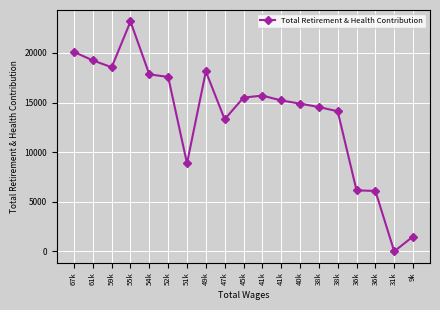

Does the chart have visible grid lines?

Yes